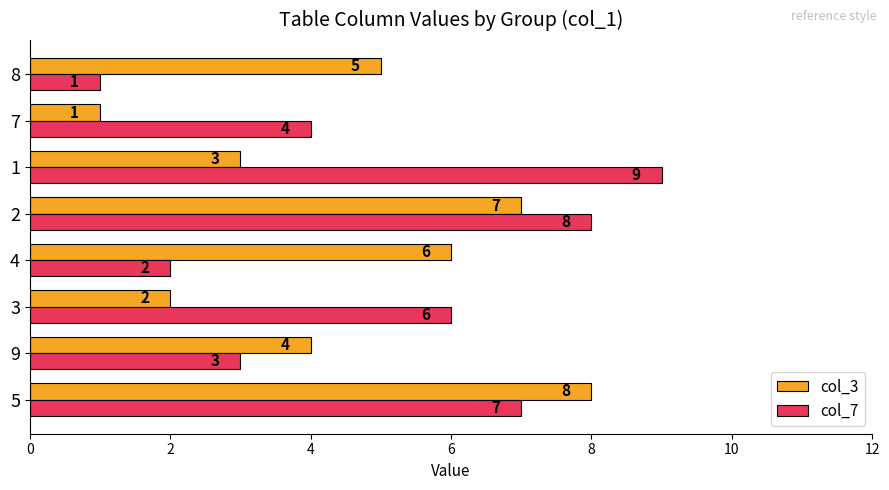

True or false: col_3 has a value of 6 at 9.

False